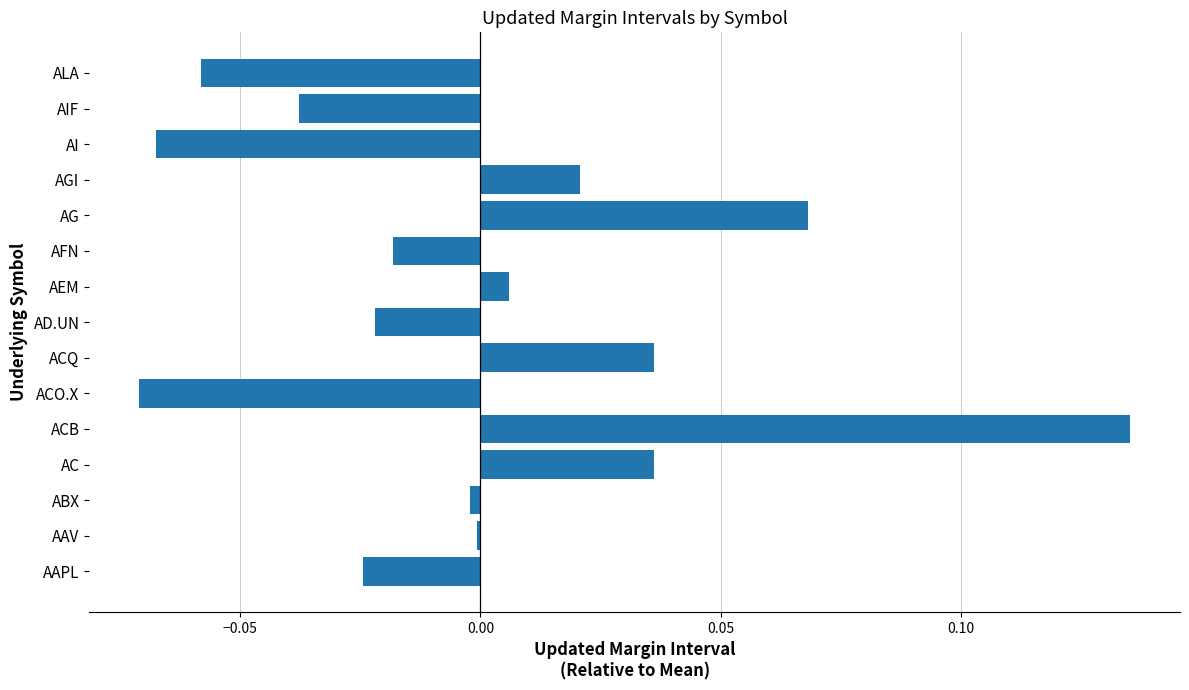

Is it true that the value at AC is 0.1?

False